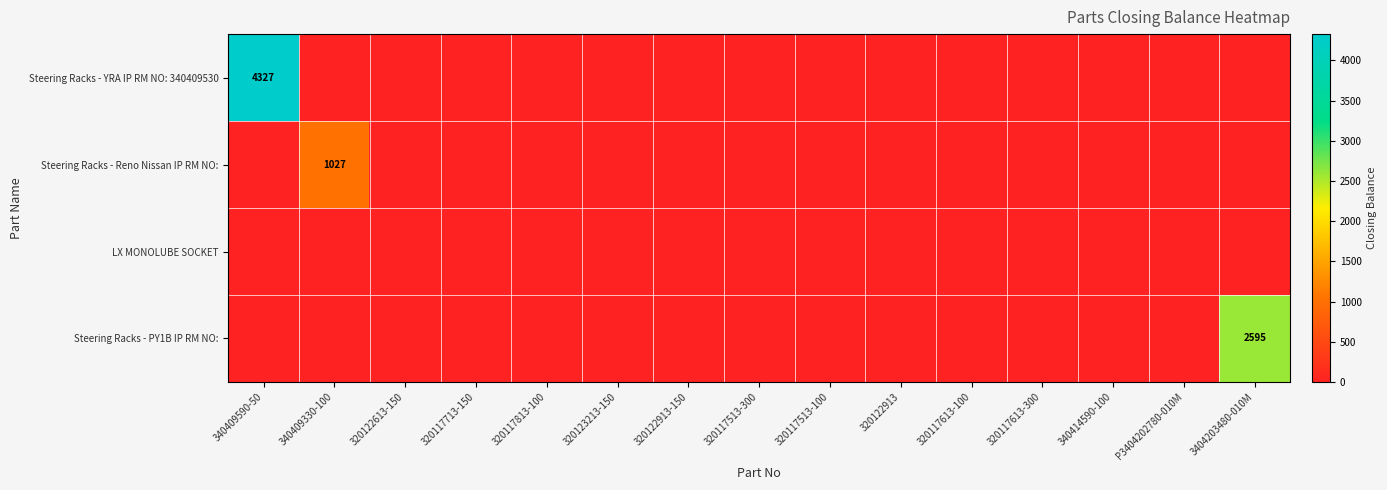

Is it true that Steering Racks - Reno Nissan IP RM NO: equals 351 at 320117613-300?

False